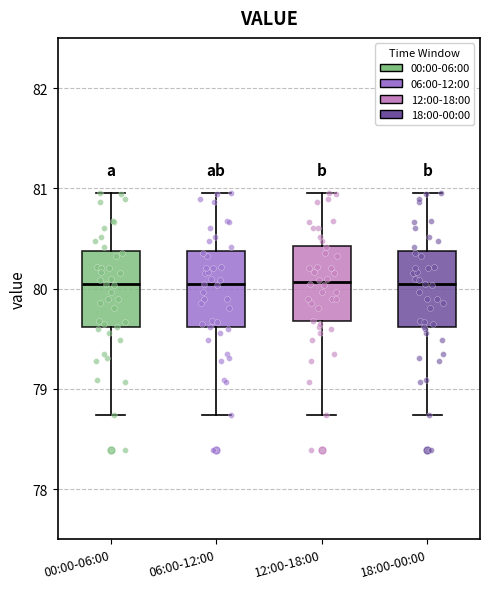

Reading left to right, transcribe this box plot: for each box, give where its median line is, the range the box spans, and where its two whiskers end, as read against the y-axis. The values are not printed on the chart, so give them approximately, as read against the axis.

00:00-06:00: median 80.0, box 79.6 to 80.4, whiskers 78.7 to 81.0
06:00-12:00: median 80.0, box 79.6 to 80.4, whiskers 78.7 to 81.0
12:00-18:00: median 80.1, box 79.7 to 80.4, whiskers 78.7 to 81.0
18:00-00:00: median 80.0, box 79.6 to 80.4, whiskers 78.7 to 81.0